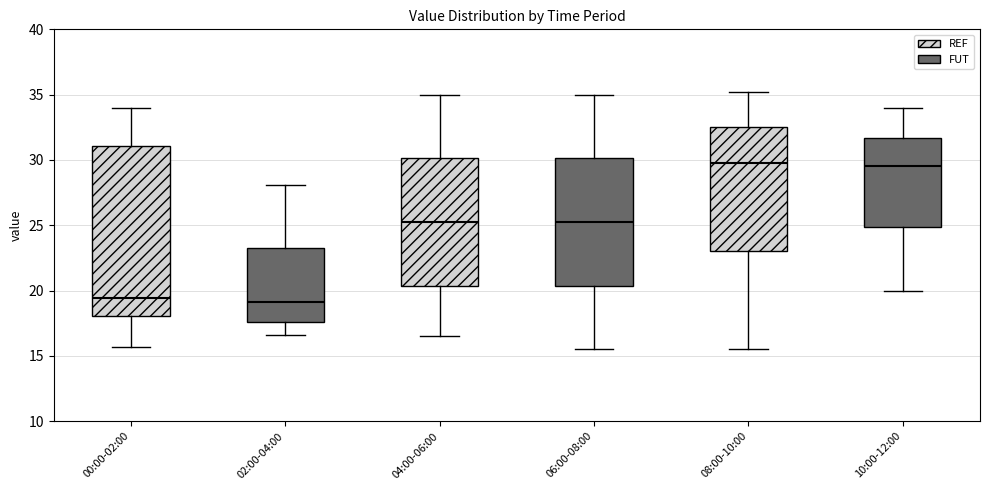

Reading left to right, transcribe this box plot: for each box, give where its median line is, the range the box spans, and where its two whiskers end, as read against the y-axis. The values are not printed on the chart, so give them approximately, as read against the axis.

00:00-02:00: median 19.5, box 18.0 to 31.0, whiskers 15.5 to 34.0
02:00-04:00: median 19.0, box 17.5 to 23.5, whiskers 16.5 to 28.0
04:00-06:00: median 25.5, box 20.5 to 30.0, whiskers 16.5 to 35.0
06:00-08:00: median 25.5, box 20.5 to 30.0, whiskers 15.5 to 35.0
08:00-10:00: median 30.0, box 23.0 to 32.5, whiskers 15.5 to 35.0
10:00-12:00: median 29.5, box 25.0 to 31.5, whiskers 20.0 to 34.0